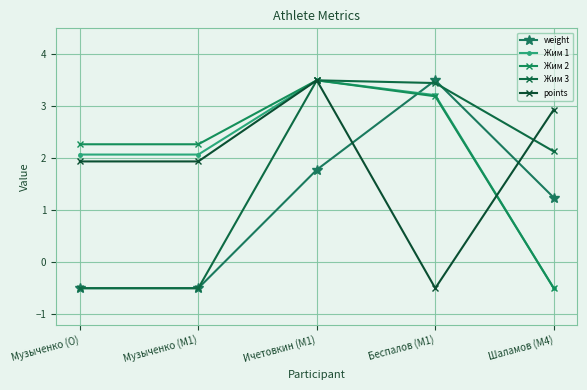

What is the spread (max minus min) of values at Музыченко (O)?

2.8